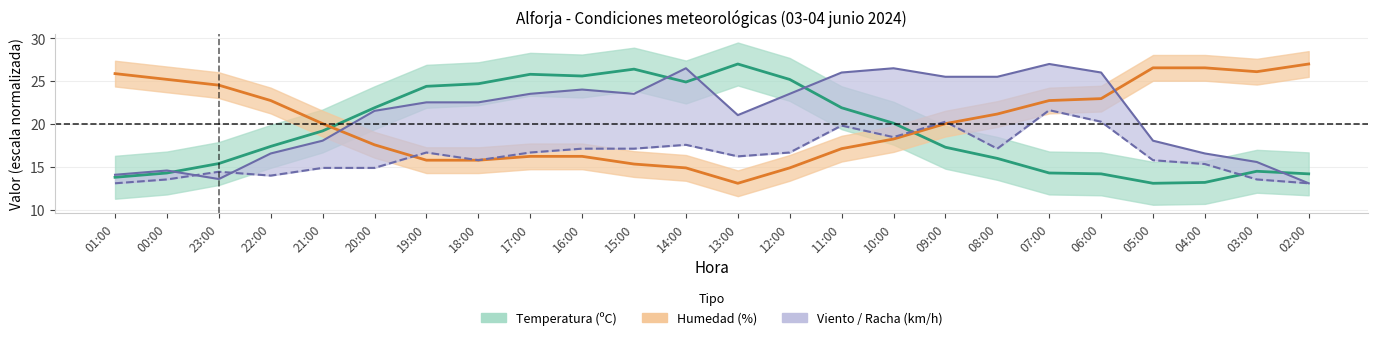

What is the label of the 4th point from the right?

05:00